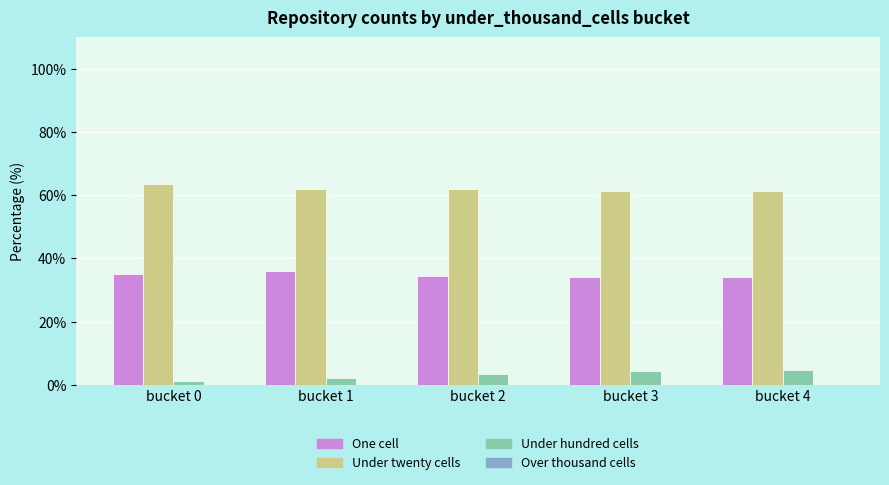

What is the sum of all Under twenty cells values?

310.0